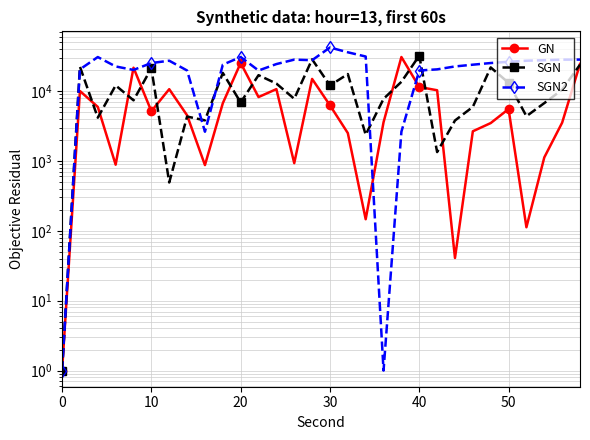

Is the value of GN at 10 greater than the value of SGN2 at 14?

No